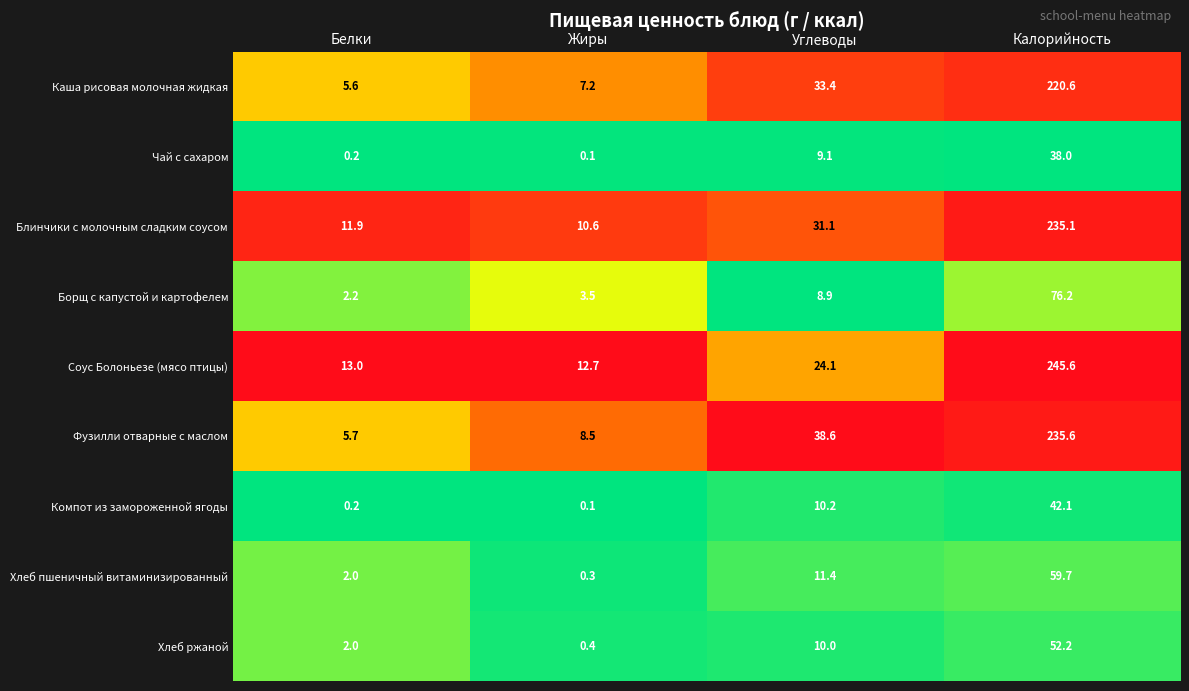

At which category does the chart reach its minimum across all series?

Жиры